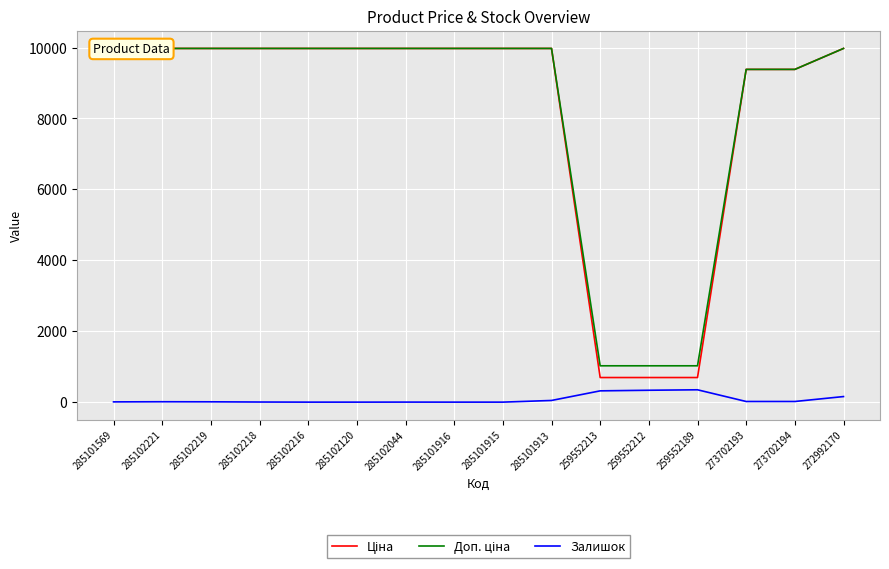

Reading left to right, extract all data points from this chart.

Ціна: 9975.0	9975.0	9975.0	9975.0	9975.0	9975.0	9975.0	9975.0	9975.0	9975.0	693.7	693.7	693.7	9384.0	9384.0	9975.0
Доп. ціна: 9975.0	9975.0	9975.0	9975.0	9975.0	9975.0	9975.0	9975.0	9975.0	9975.0	1024.6	1024.6	1024.6	9384.0	9384.0	9975.0
Залишок: 7.0	11.0	9.0	3.0	0.0	0.0	1.0	0.0	0.0	47.0	318.0	335.0	348.0	18.0	18.0	157.0